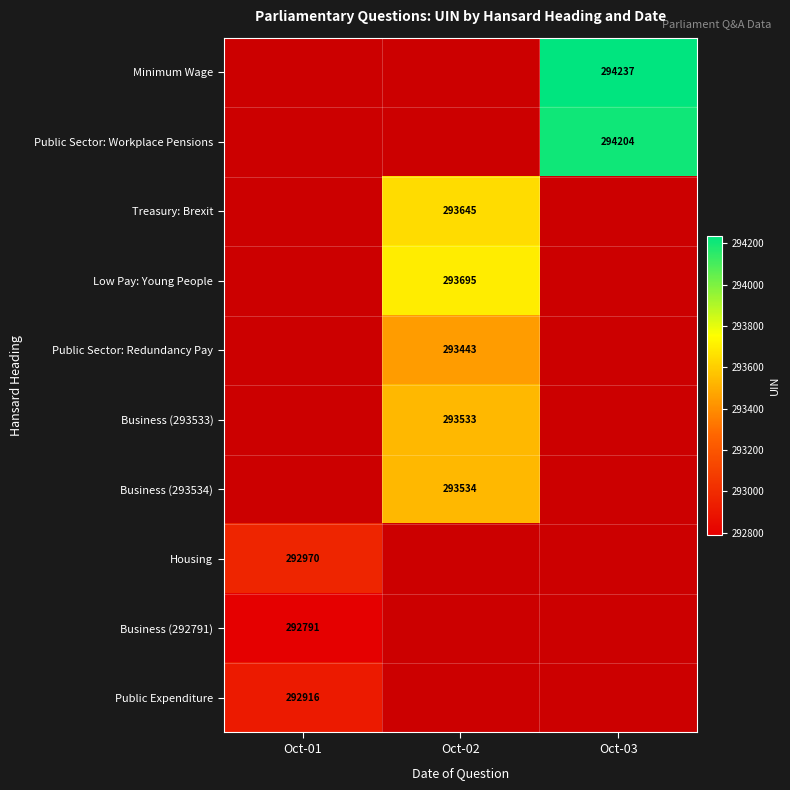

The Public Sector: Workplace Pensions series shows 294204 at Oct-03. True or false?

True